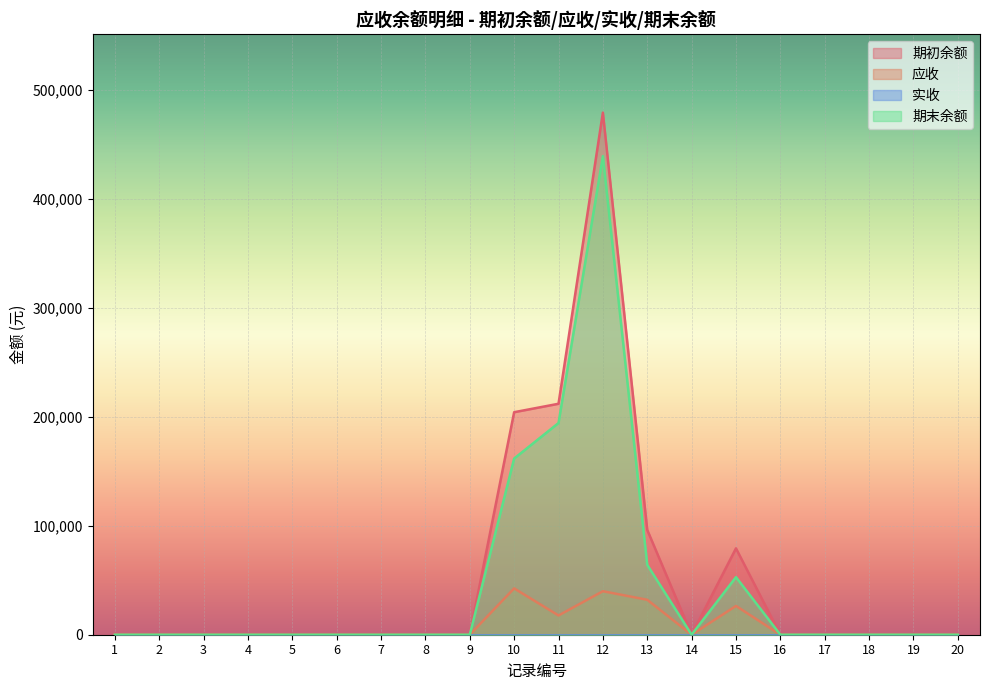

The value of 应收 at 4 is -22606. True or false?

False